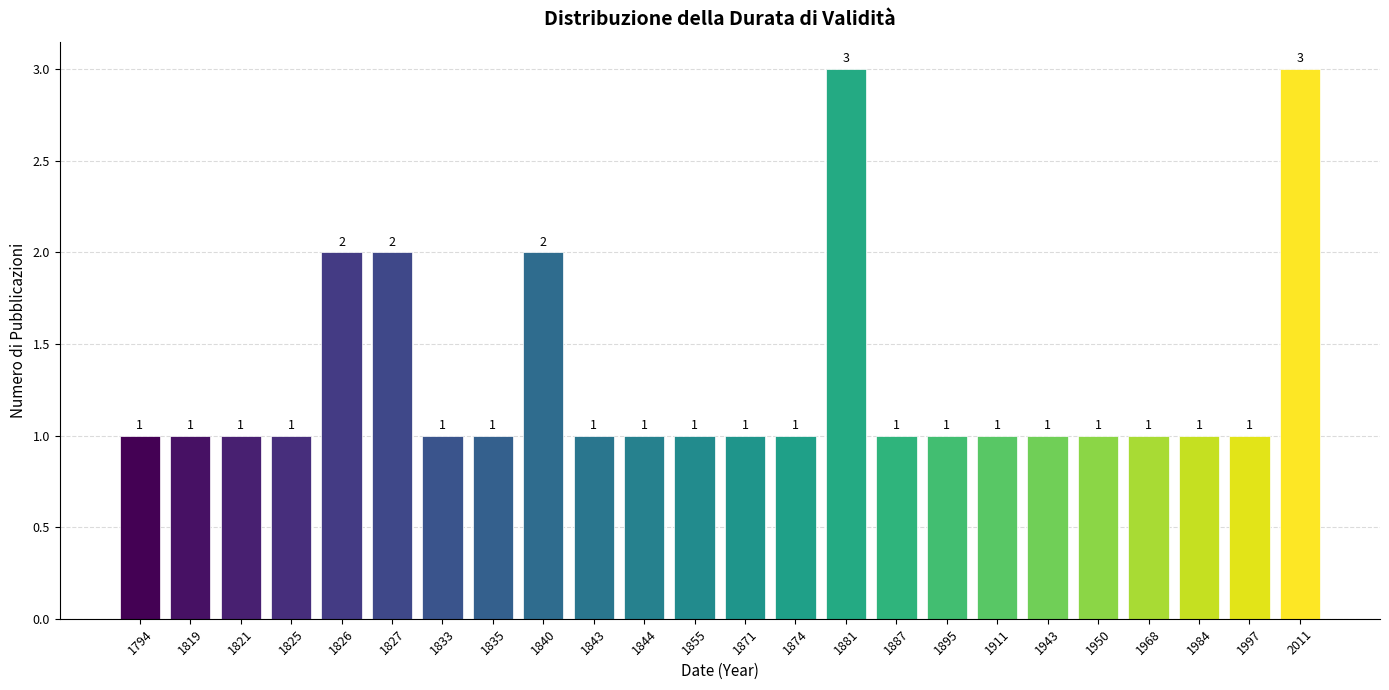

Reading left to right, what are all the values shown in this chart?

1794=1	1819=1	1821=1	1825=1	1826=2	1827=2	1833=1	1835=1	1840=2	1843=1	1844=1	1855=1	1871=1	1874=1	1881=3	1887=1	1895=1	1911=1	1943=1	1950=1	1968=1	1984=1	1997=1	2011=3